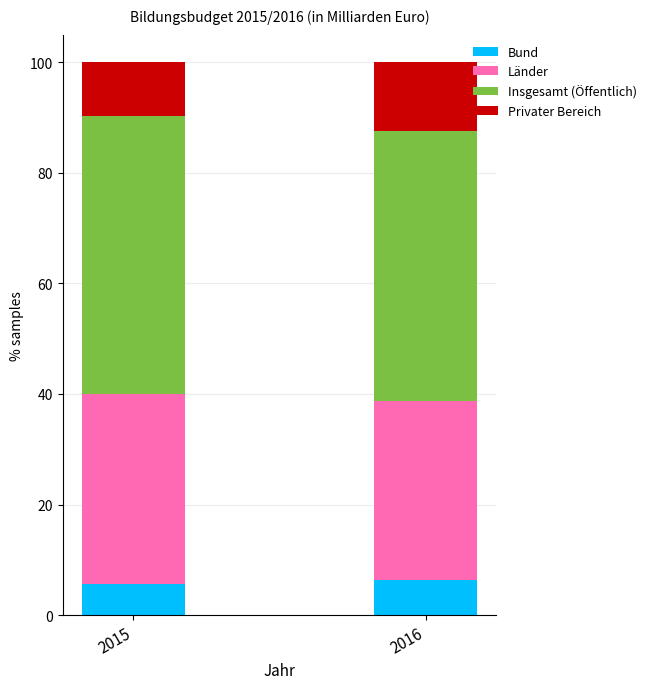

Reading right to left, transcribe the values for Bund.

2016=6.3	2015=5.7